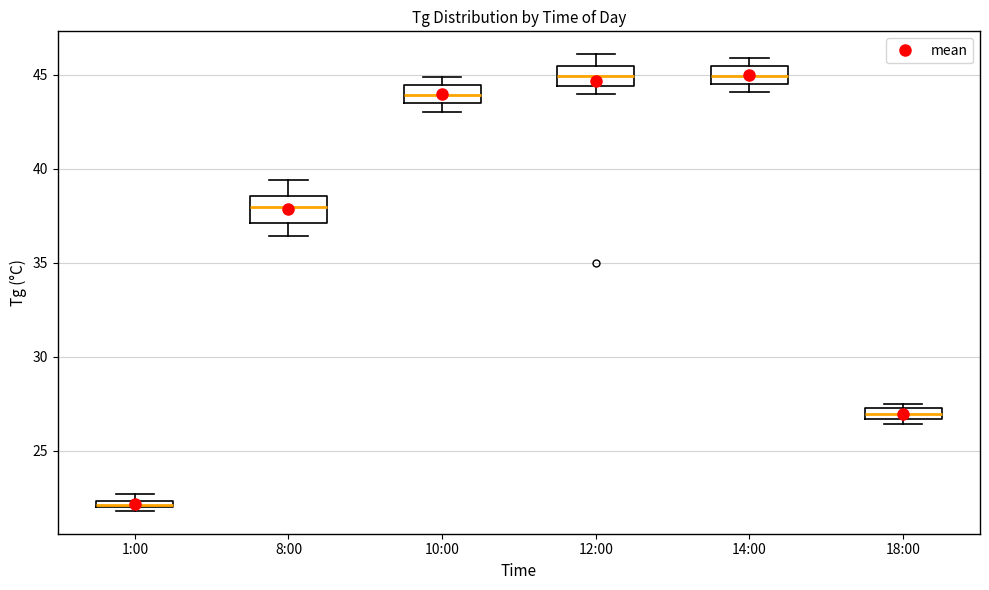

Where does the median line of the box for 12:00 sit on the y-axis? The values are not printed on the chart, so give them approximately, as read against the axis.

45.0